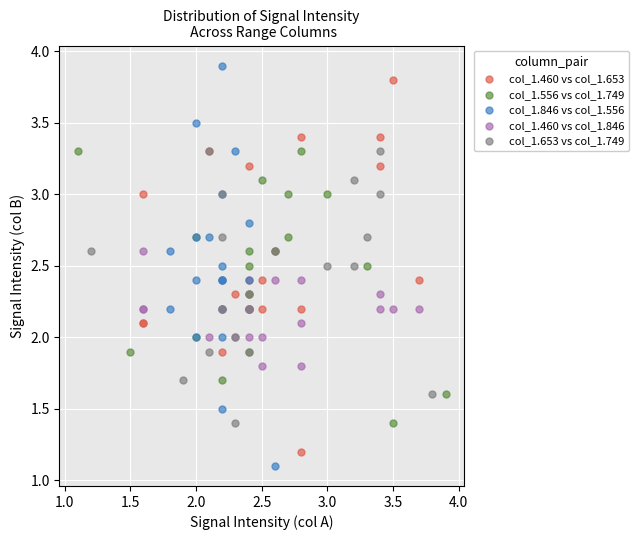

Which series has the widest spread of Y values?

col_1.846 vs col_1.556